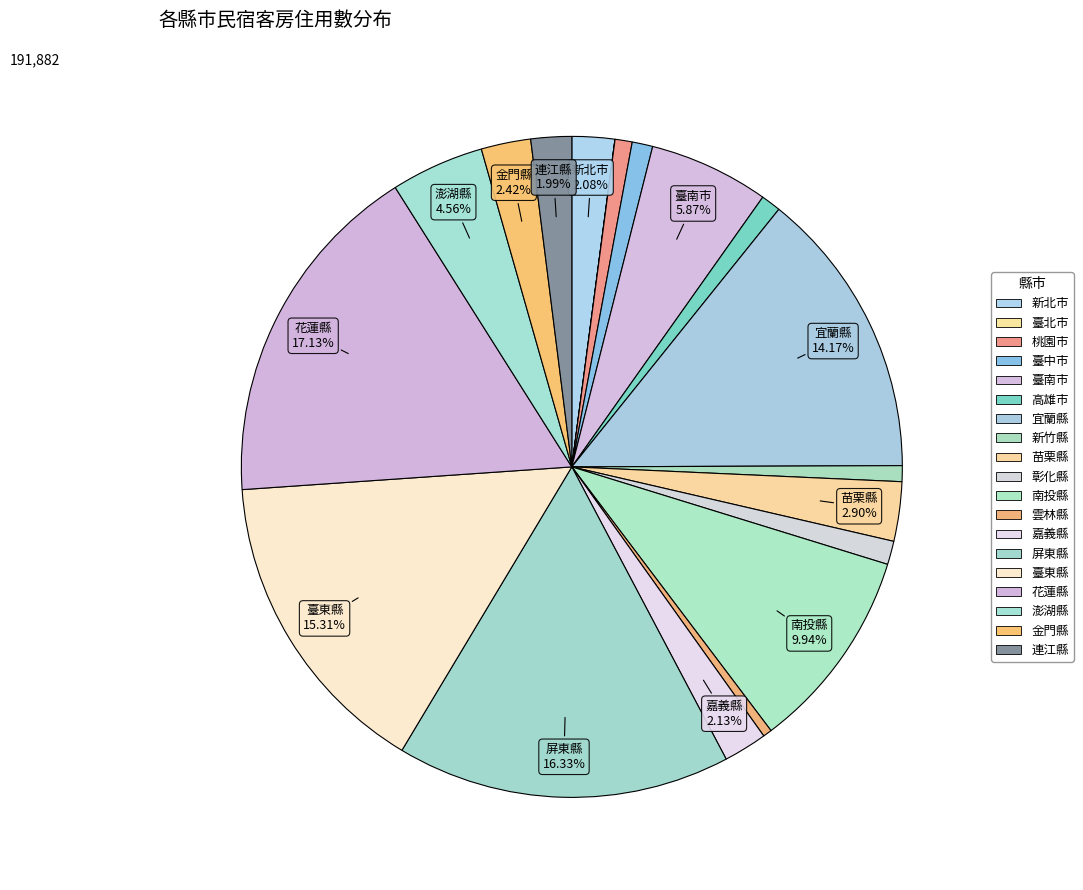

Combined, what portion of the pie is 金門縣 and 連江縣?

4.4%